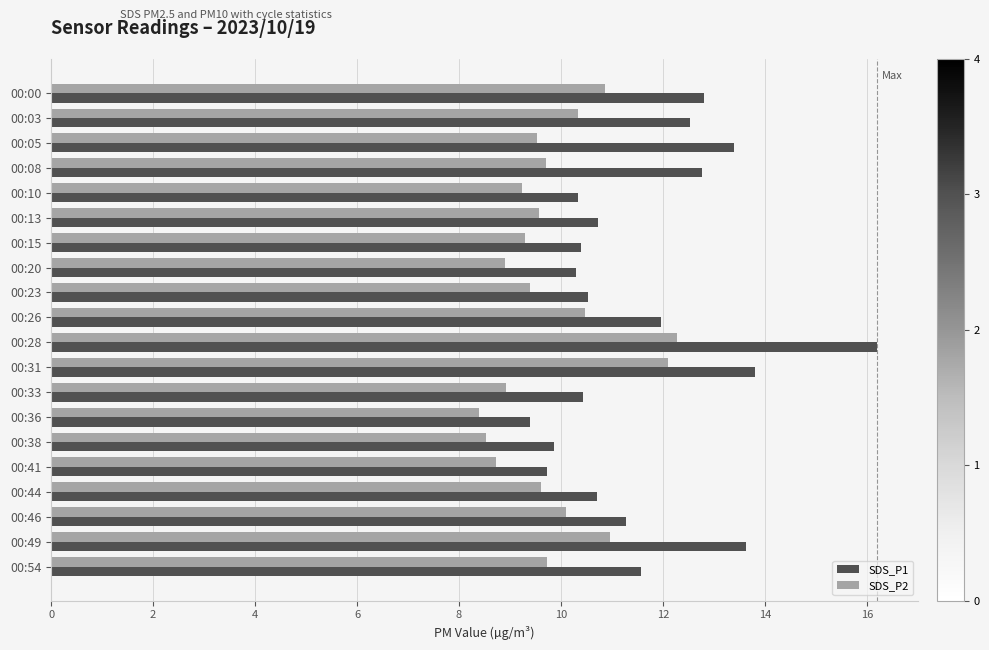

How many values in the SDS_P2 series exceed 9?

15